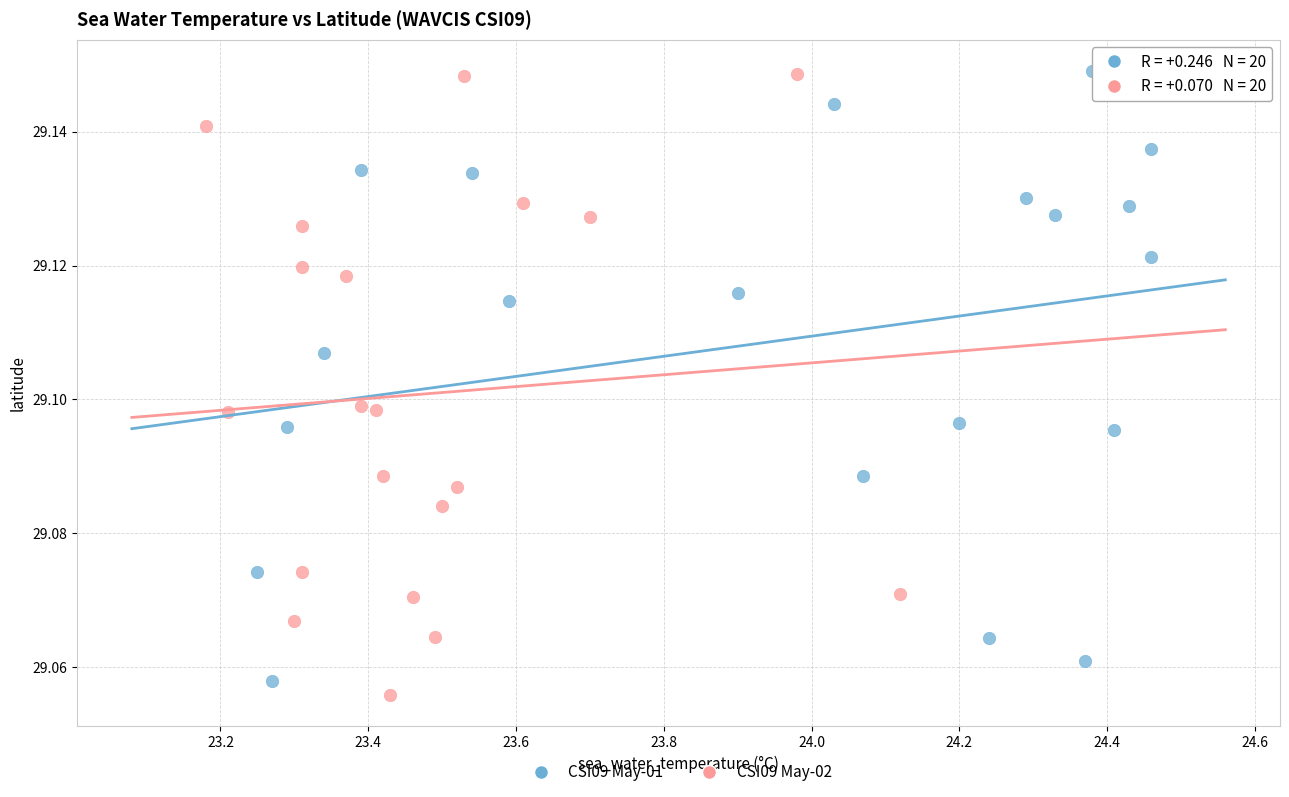

Which series reaches the minimum Y coordinate?

CSI09 May-02